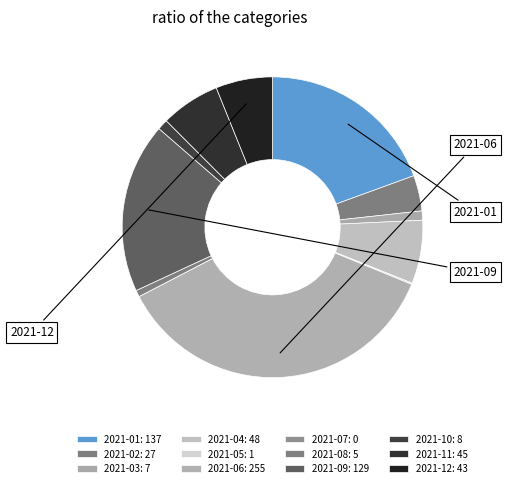

Which has a higher value, 2021-02 or 2021-06?

2021-06